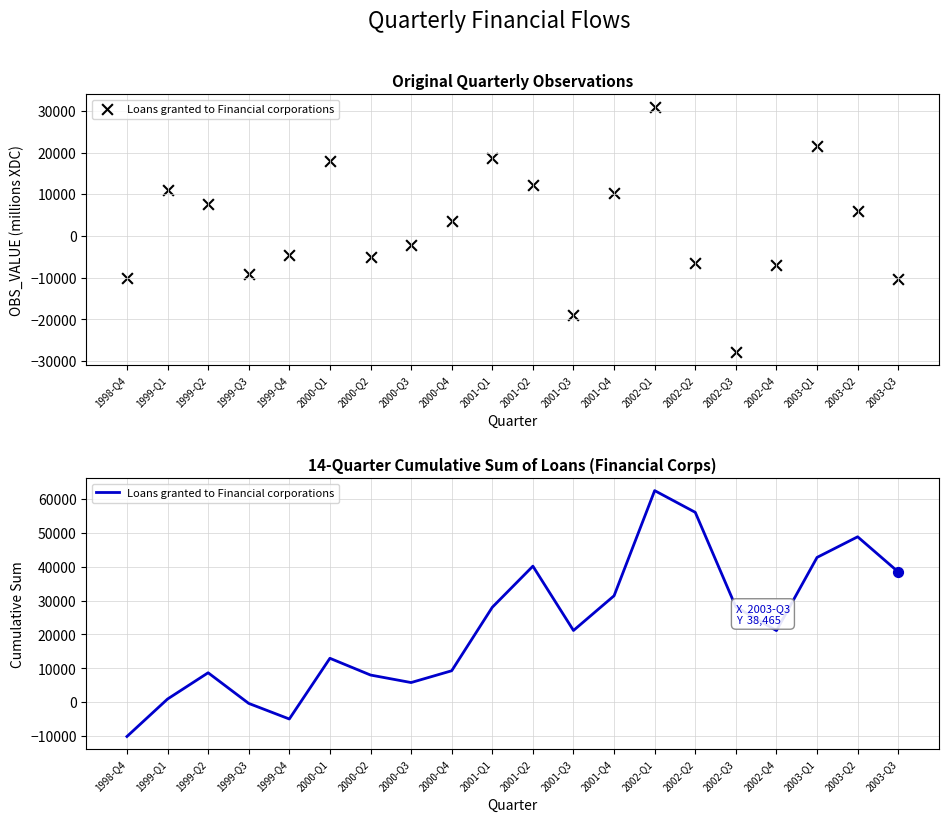

What is the change in value from 2002-Q3 to 2003-Q2?

+20693